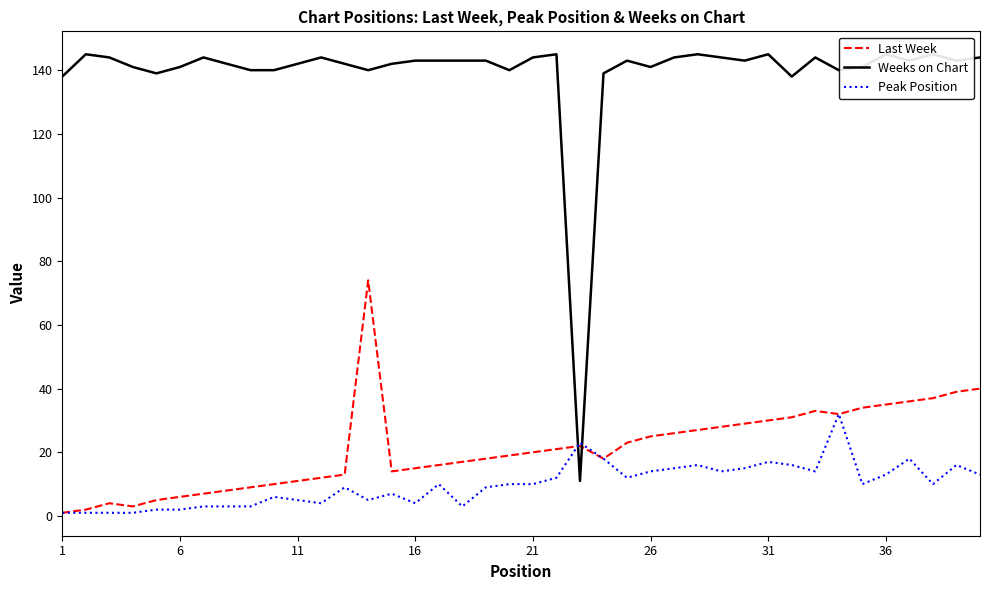

Is this an area chart (filled region under the line)?

No